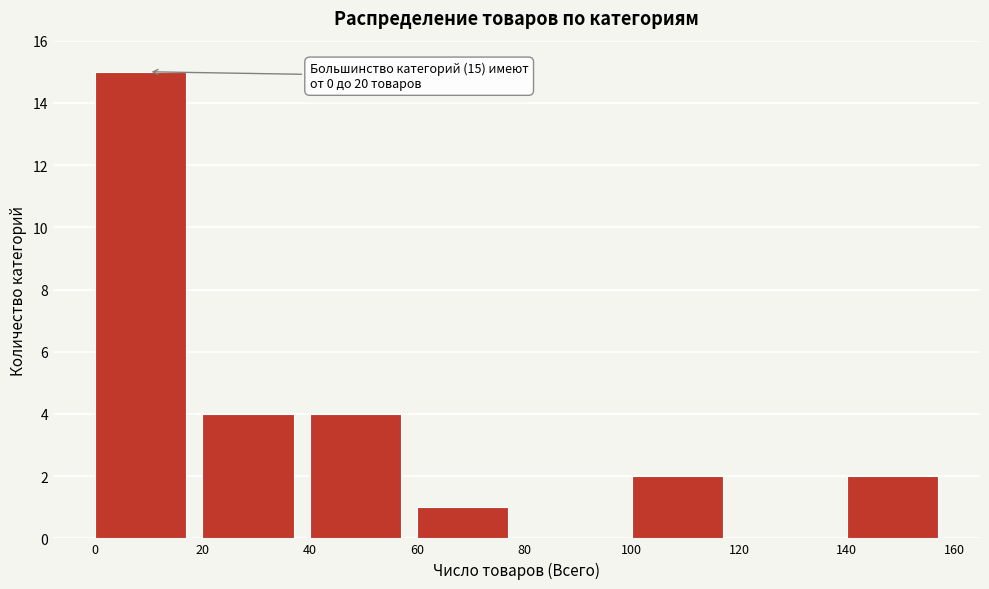

Over which range of the x-axis is the bar tallest?

0 to 20